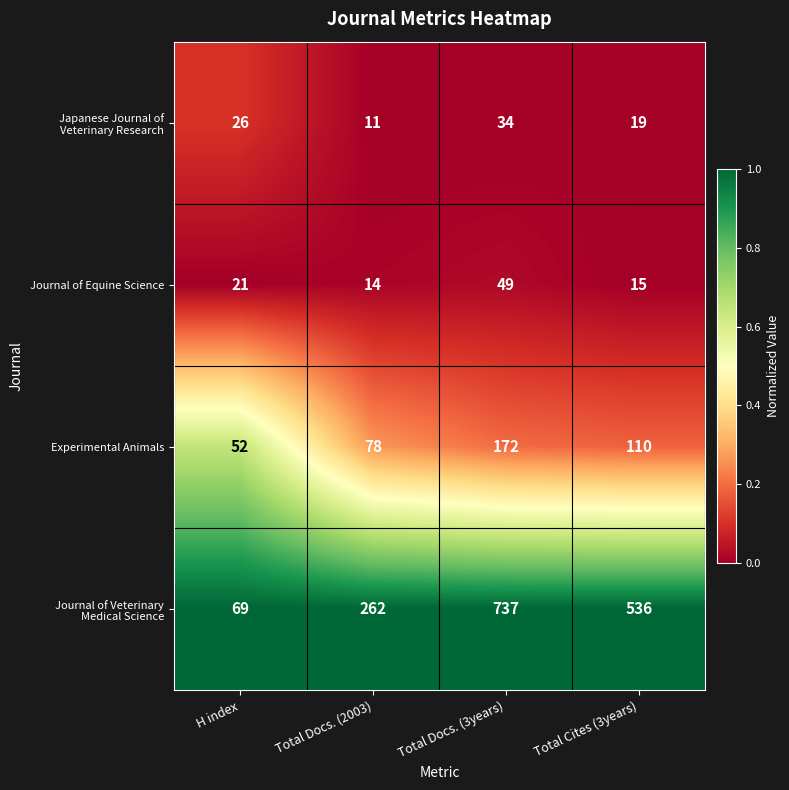

What is the total value across all series at Total Cites (3years)?

680